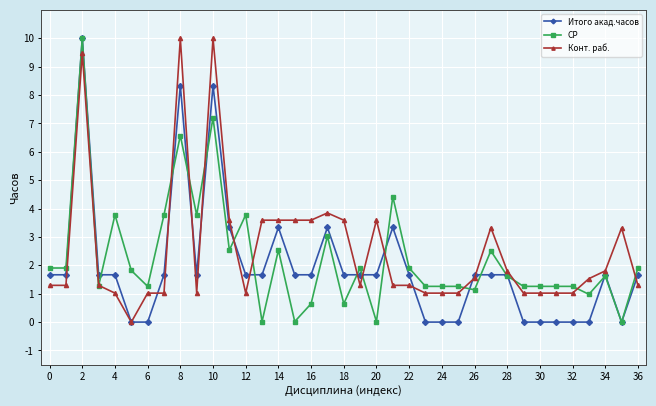

What is the highest value of the СР series?

10.0